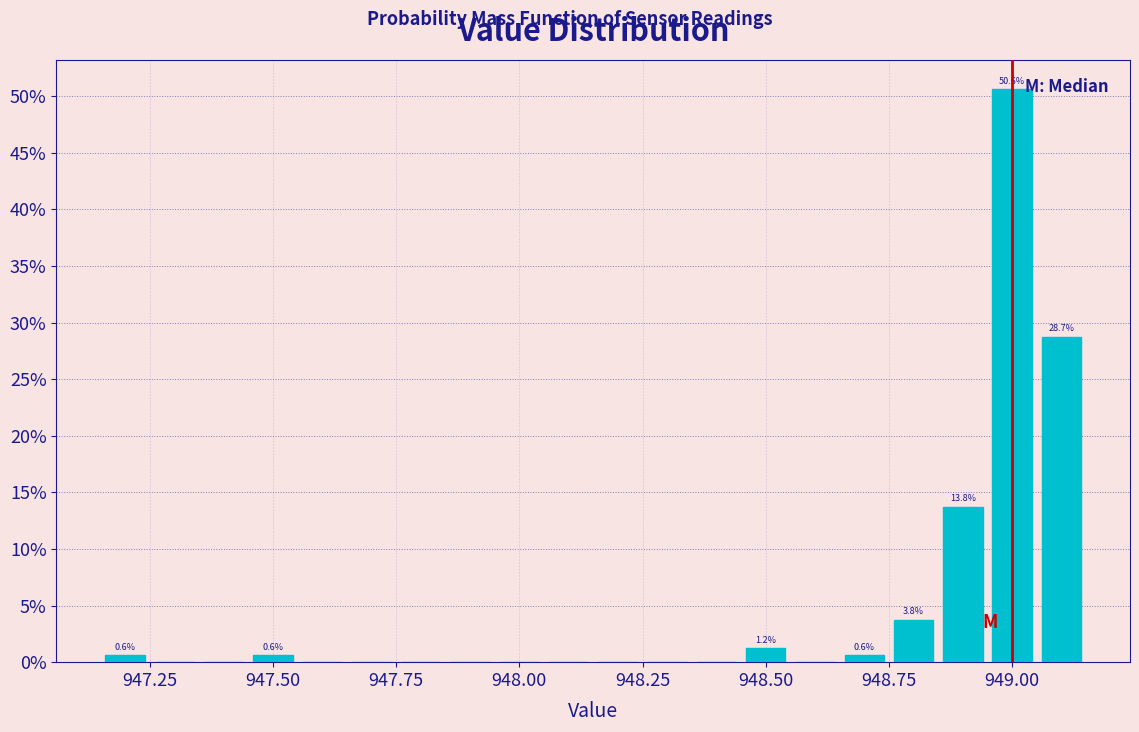

Read against the x-axis, roughly where is the centre of the tallest bar?

949.00